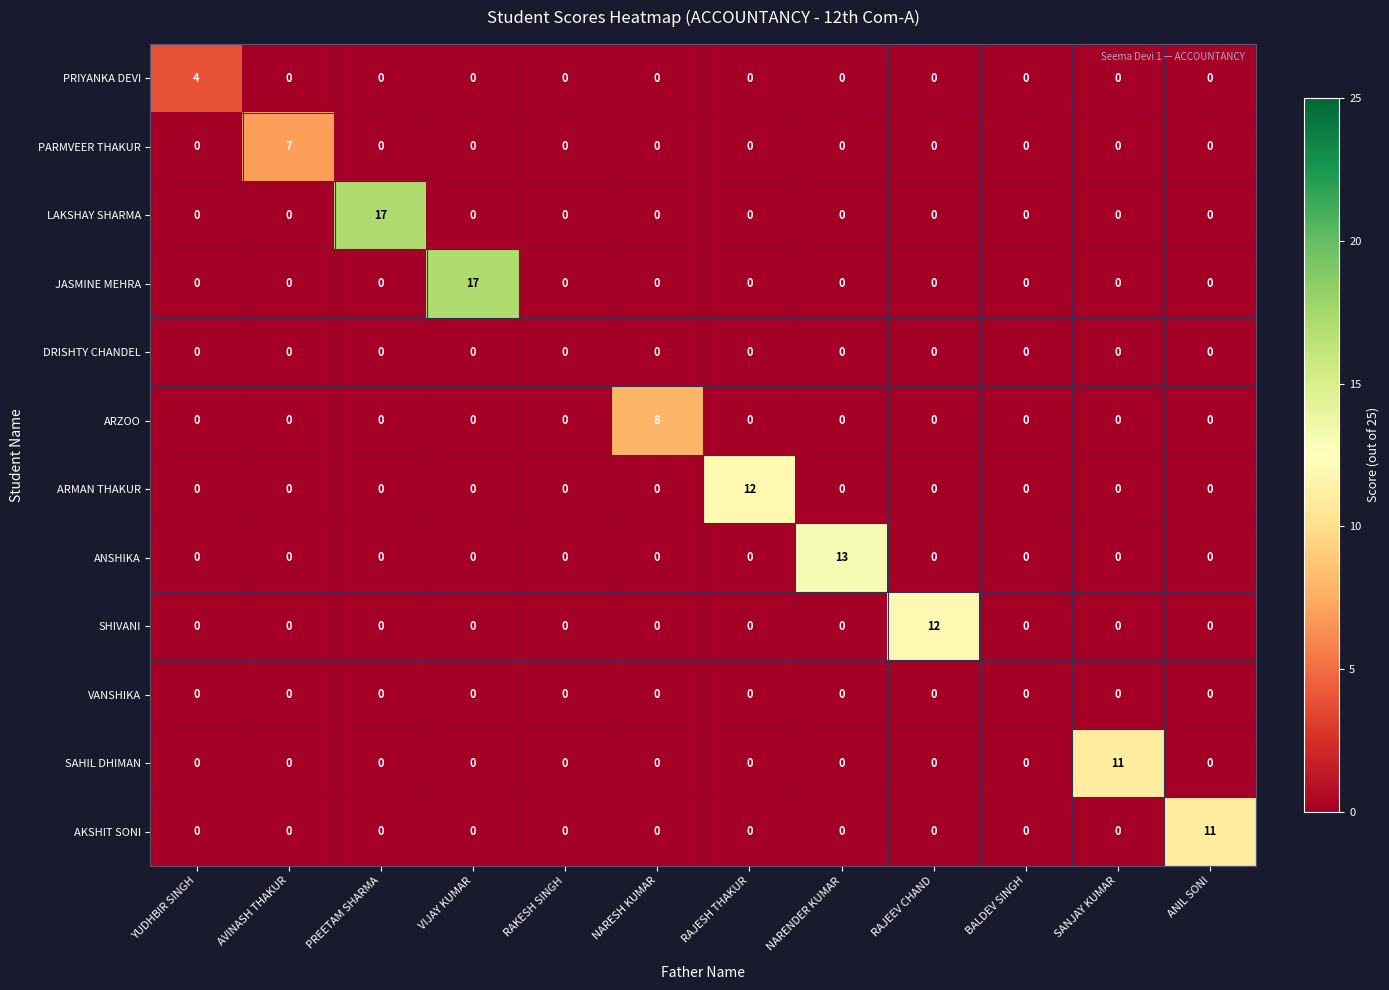

Which series changed the most between AVINASH THAKUR and NARESH KUMAR?

ARZOO